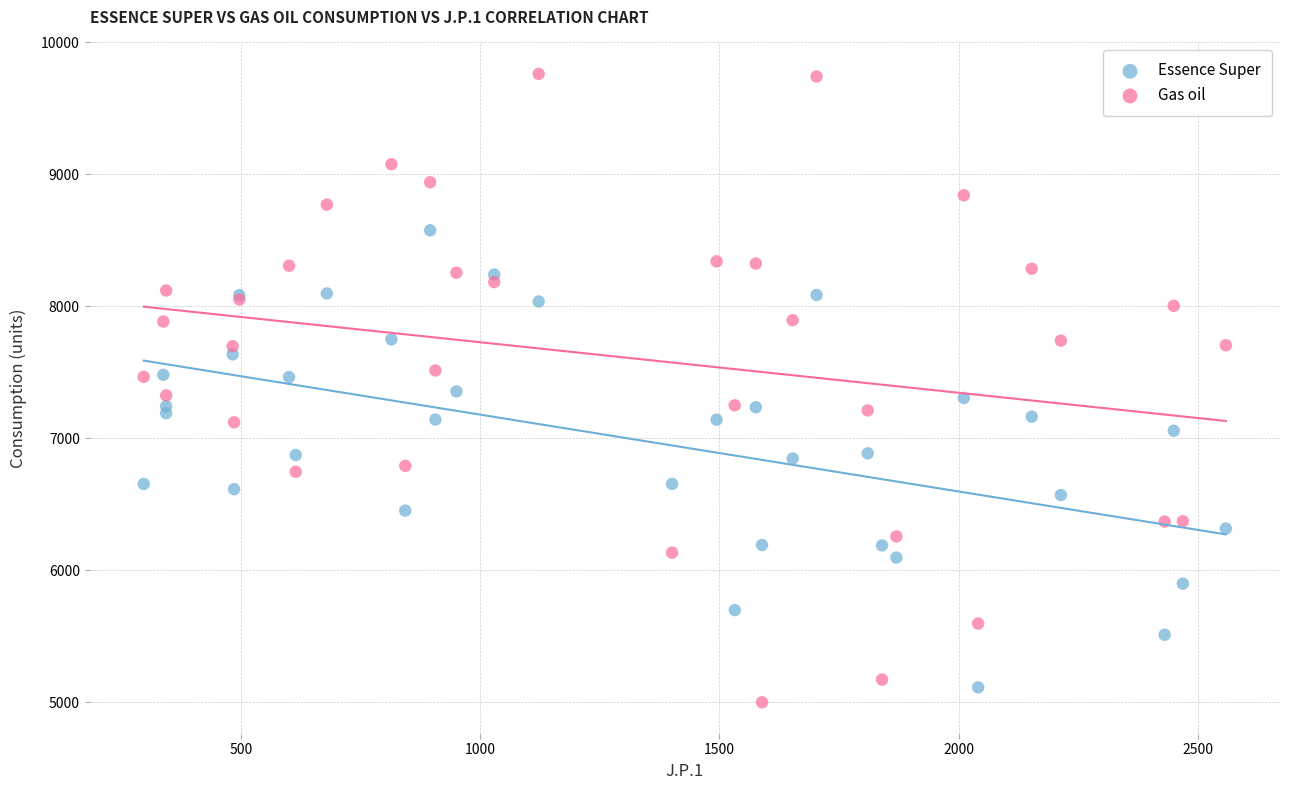

What are all the series names shown in the legend?

Essence Super, Gas oil